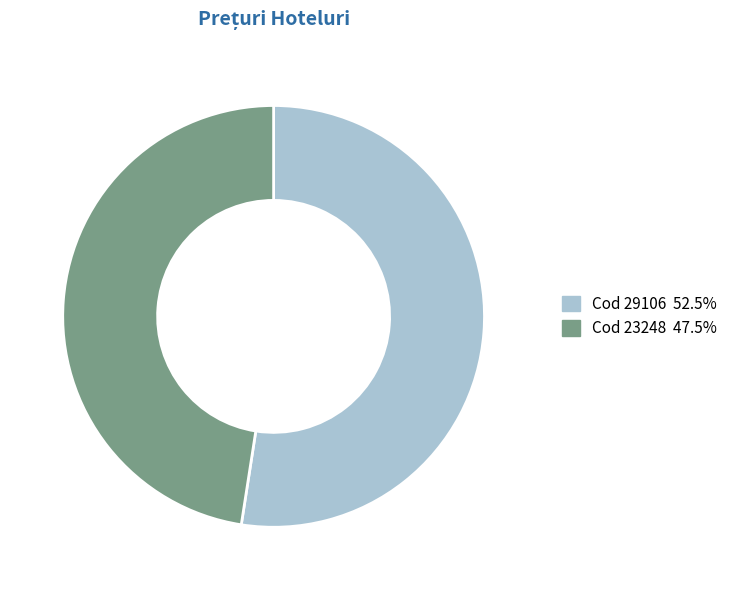

Which slice represents more than half of the pie?

29106